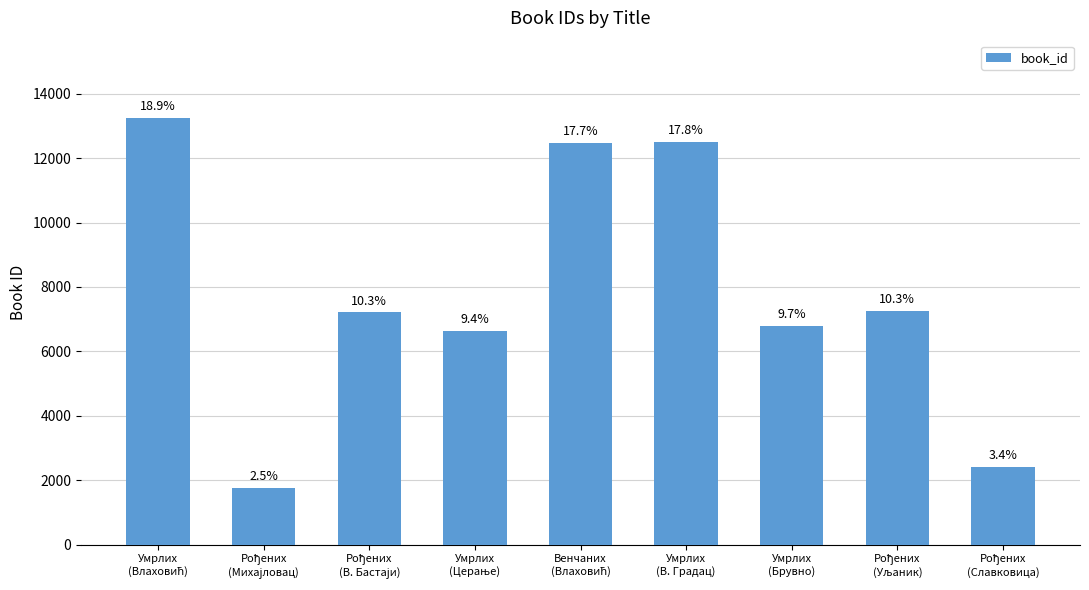

Reading right to left, list all the values displayed in this chart.

Рођених
(Славковица)=2420	Рођених
(Уљаник)=7259	Умрлих
(Брувно)=6784	Умрлих
(В. Градац)=12505	Венчаних
(Влаховић)=12464	Умрлих
(Церање)=6625	Рођених
(В. Бастаји)=7212	Рођених
(Михајловац)=1767	Умрлих
(Влаховић)=13259